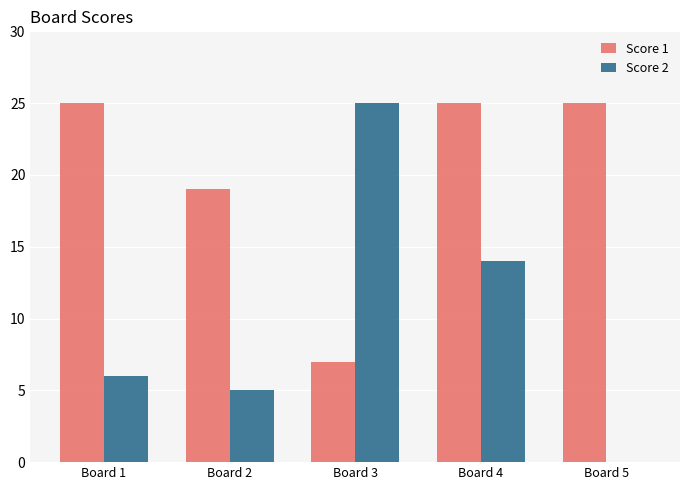

Are the bars horizontal?

No